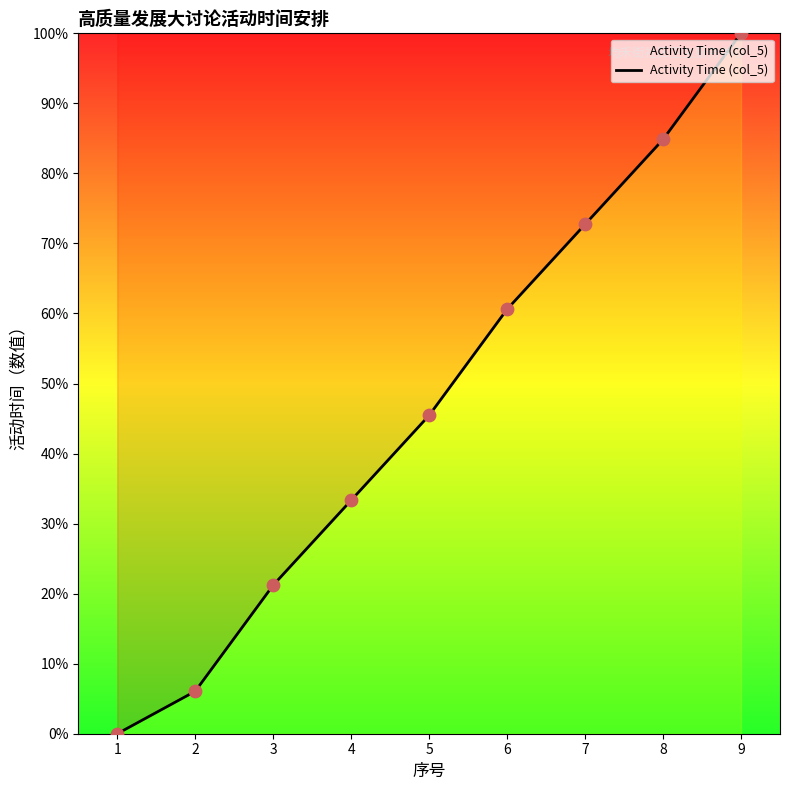

Approximately how many times larger is the value at 8 compared to 6?

1.4